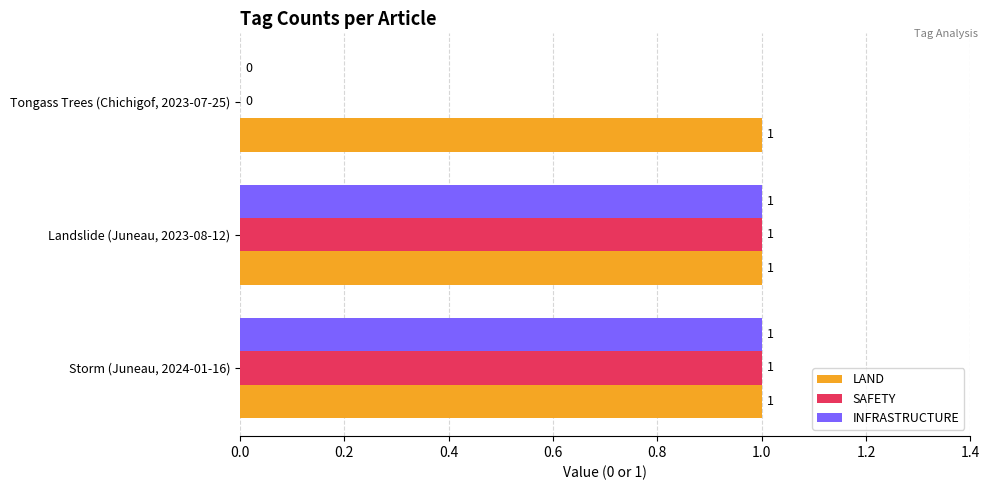

Which series has the largest total across all categories?

LAND